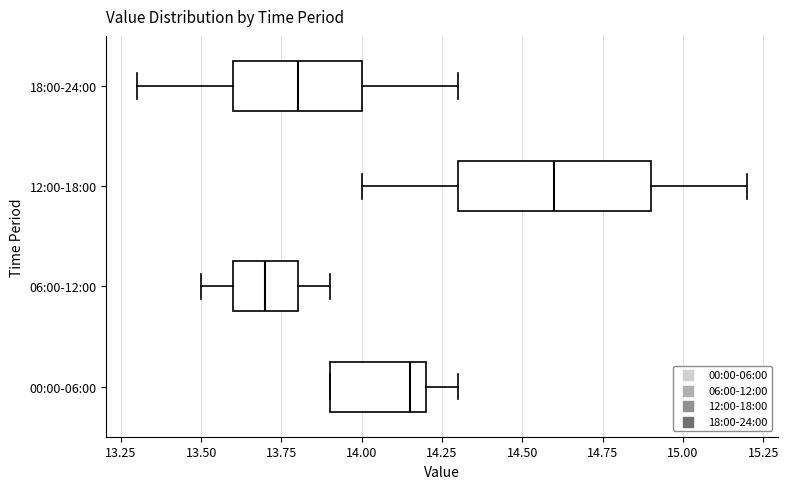

Which box has the furthest to the left median line?

06:00-12:00